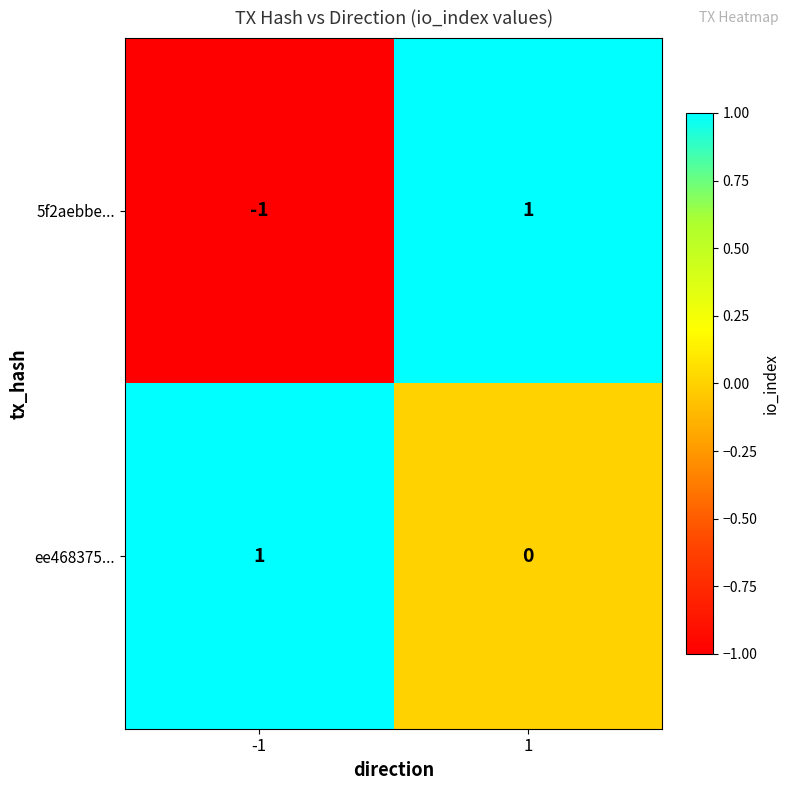

Between -1 and 1, which series saw the biggest shift?

5f2aebbe...